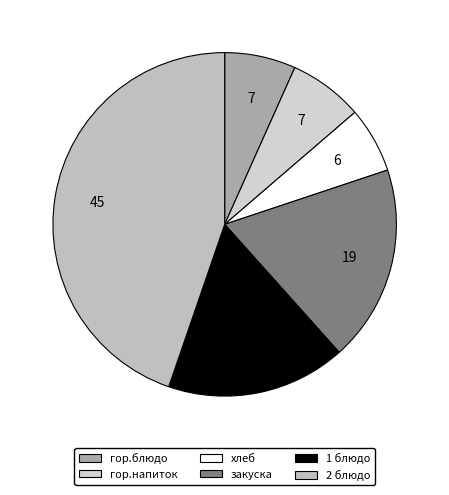

Is 2 блюдо the majority of the pie?

No